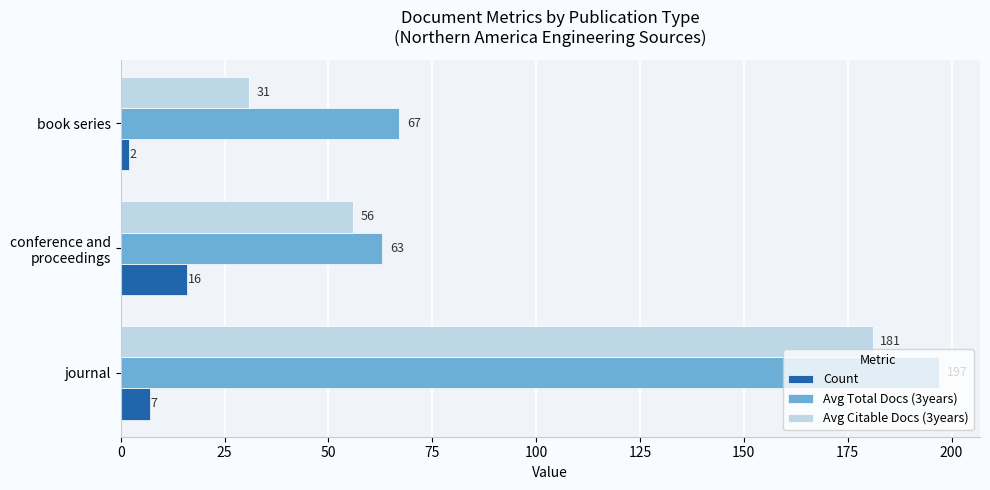

Which series has the largest range (max minus min)?

Avg Citable Docs (3years)